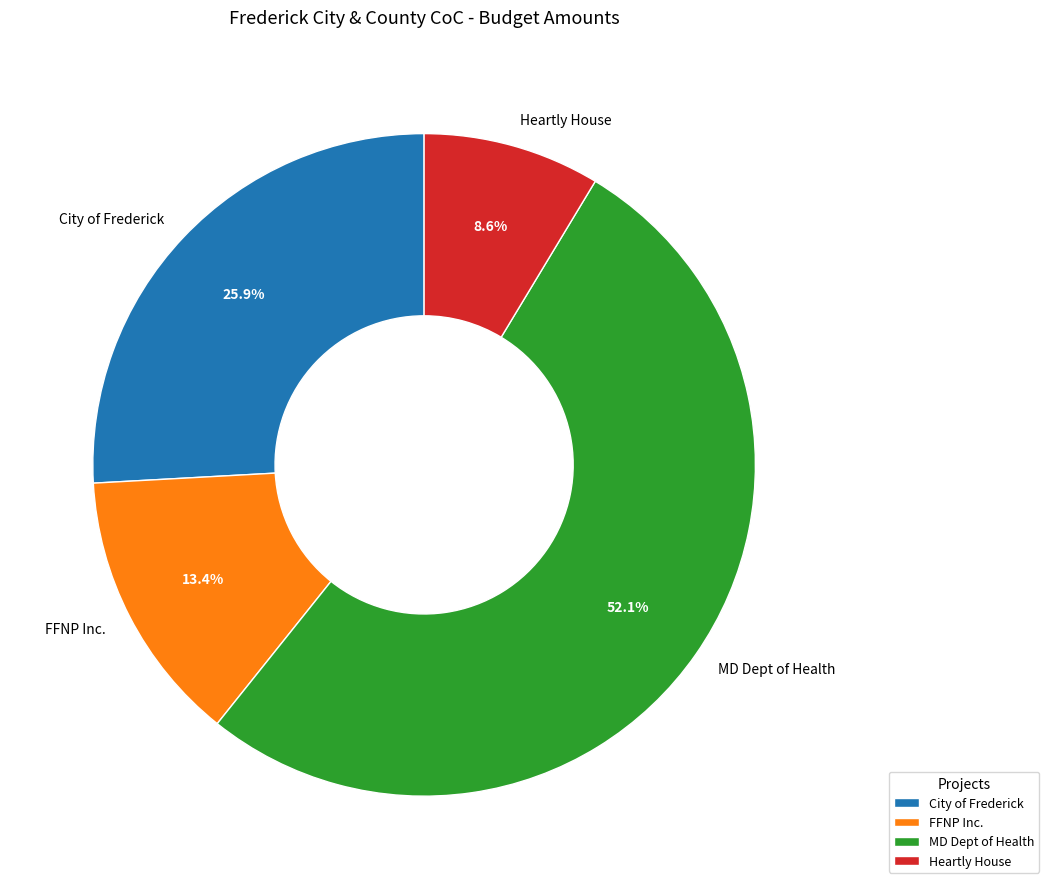

How many slices are in this pie chart?

4